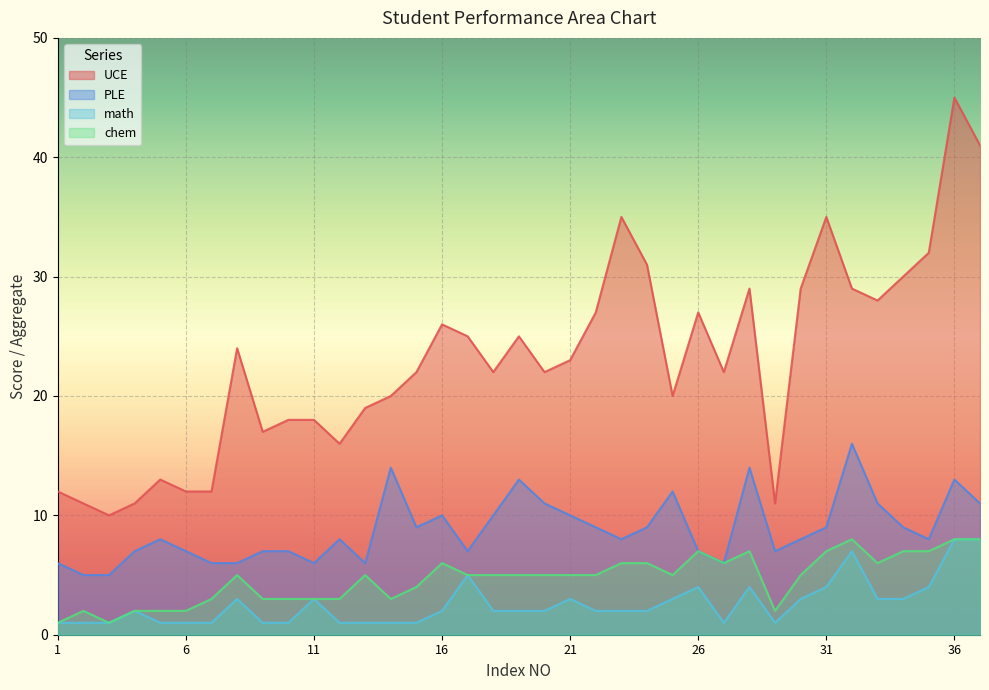

How many lines are shown in the chart?

4